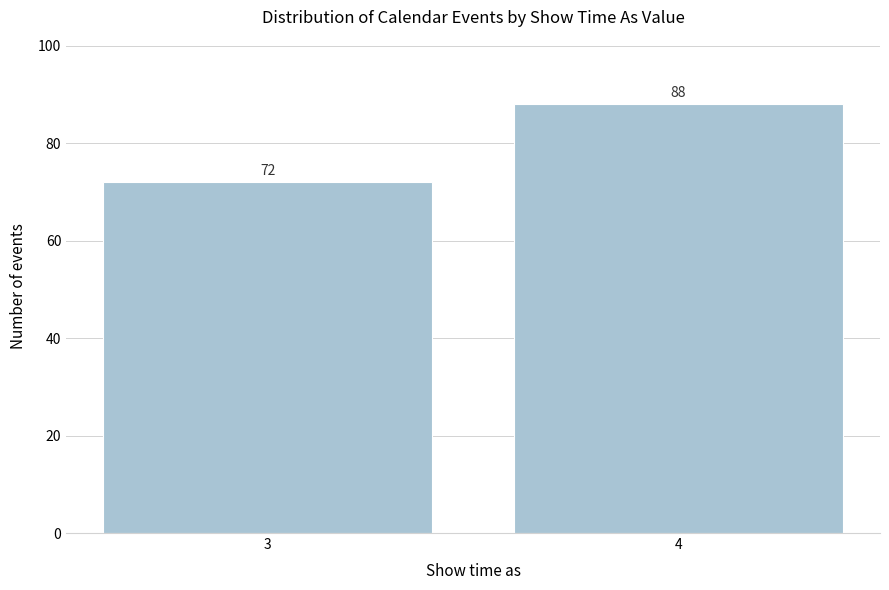

Reading left to right, list all the values displayed in this chart.

3=72	4=88